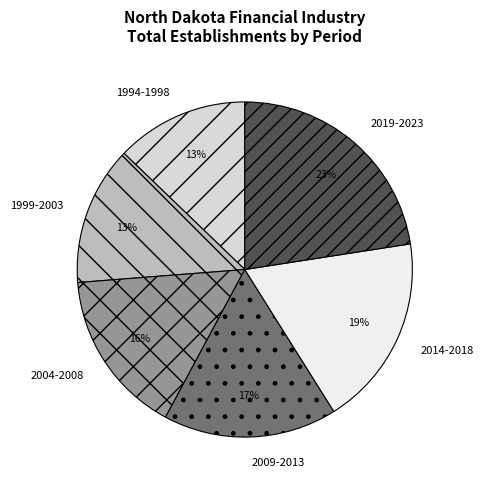

Which slice is the largest?

2019-2023